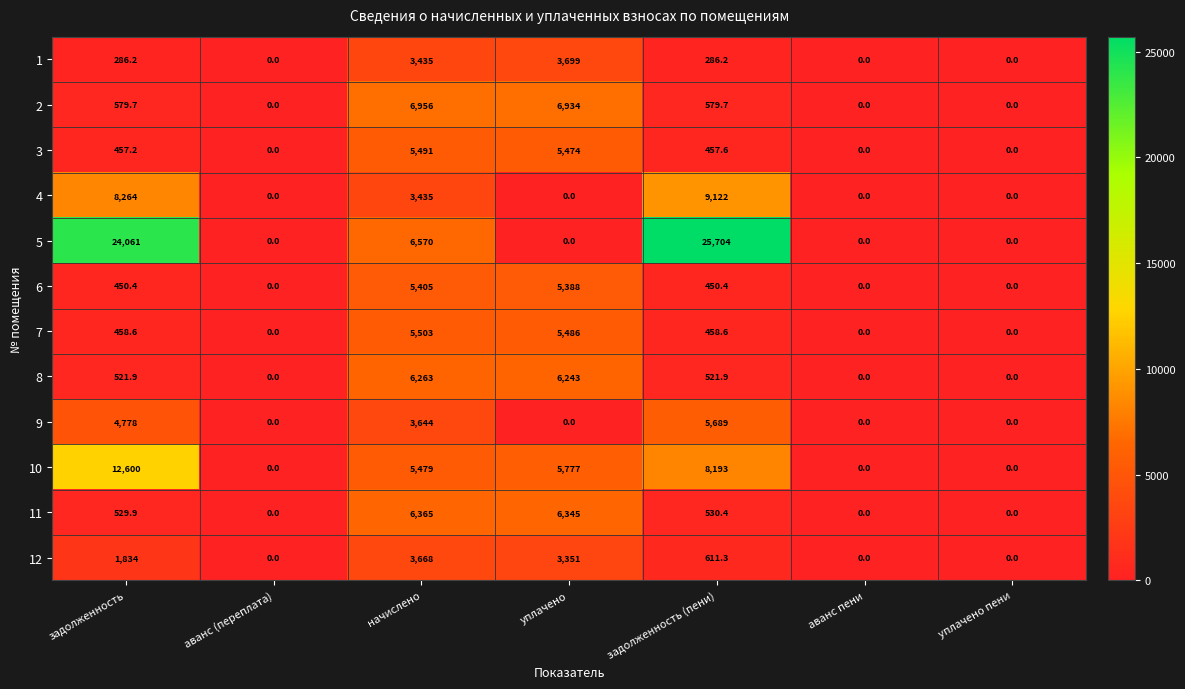

What is the approximate value of 4 at начислено?

3435.0